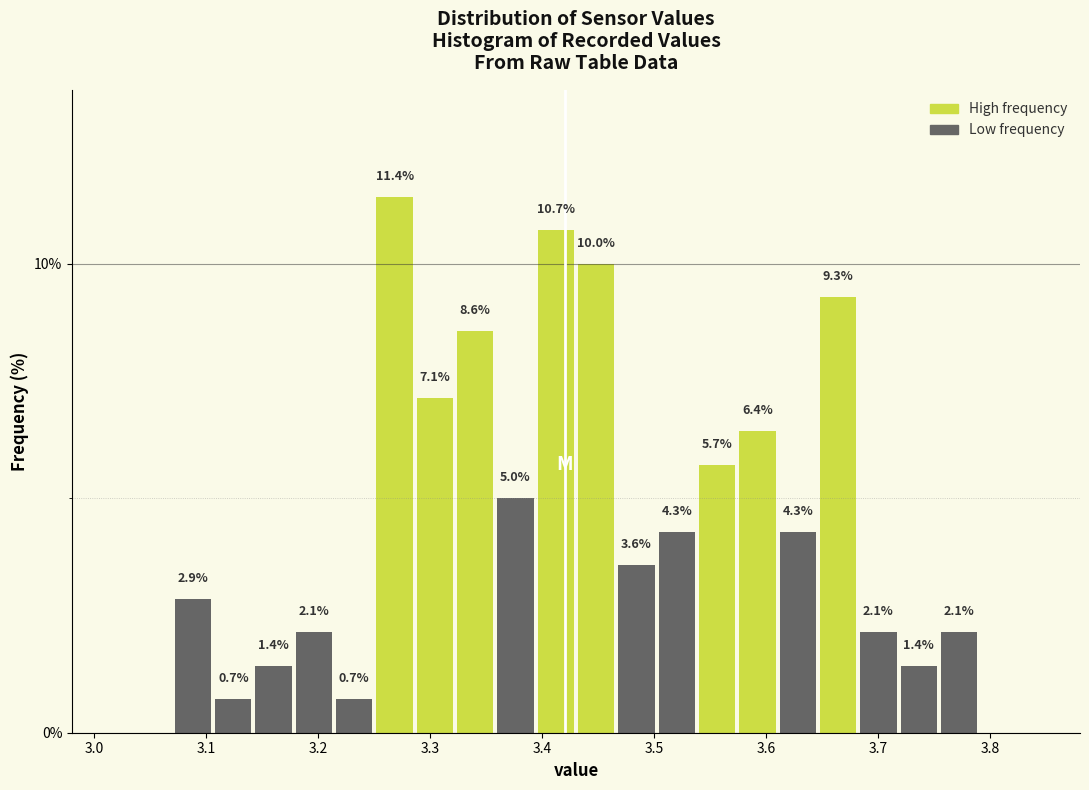

Around what value on the x-axis is the tallest bar? Give the approximate position of its centre, as read against the axis.

3.27